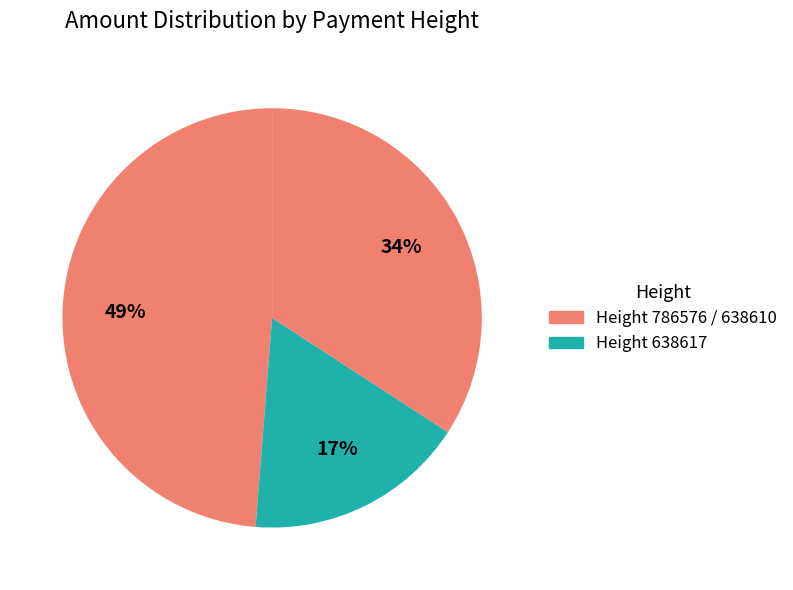

Count the number of slices in the pie.

3